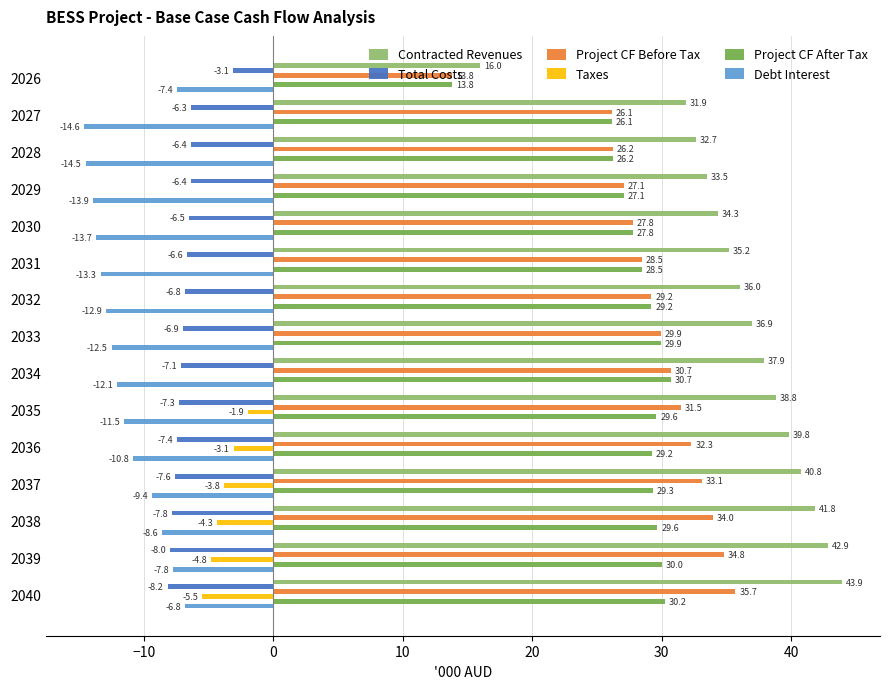

What are all the series names shown in the legend?

Contracted Revenues, Total Costs, Project CF Before Tax, Taxes, Project CF After Tax, Debt Interest